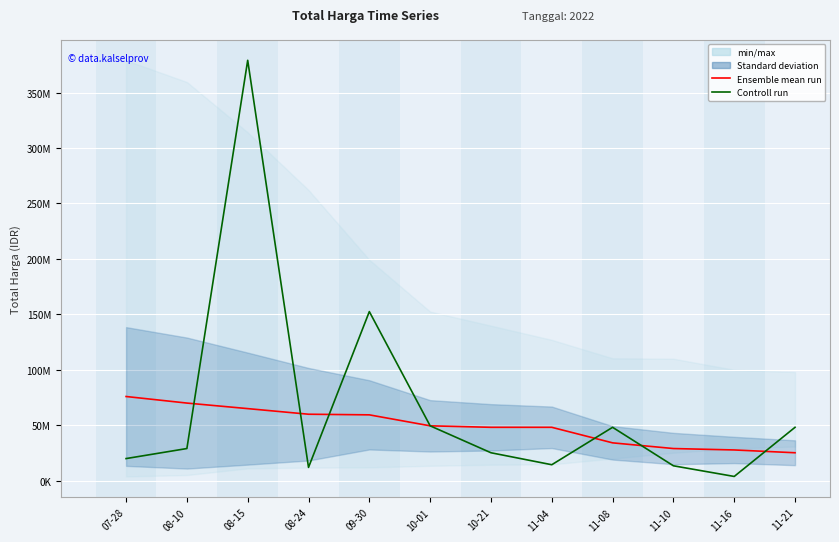

What is the sum of the Controll run values at 11-08 and 08-10?

77140000